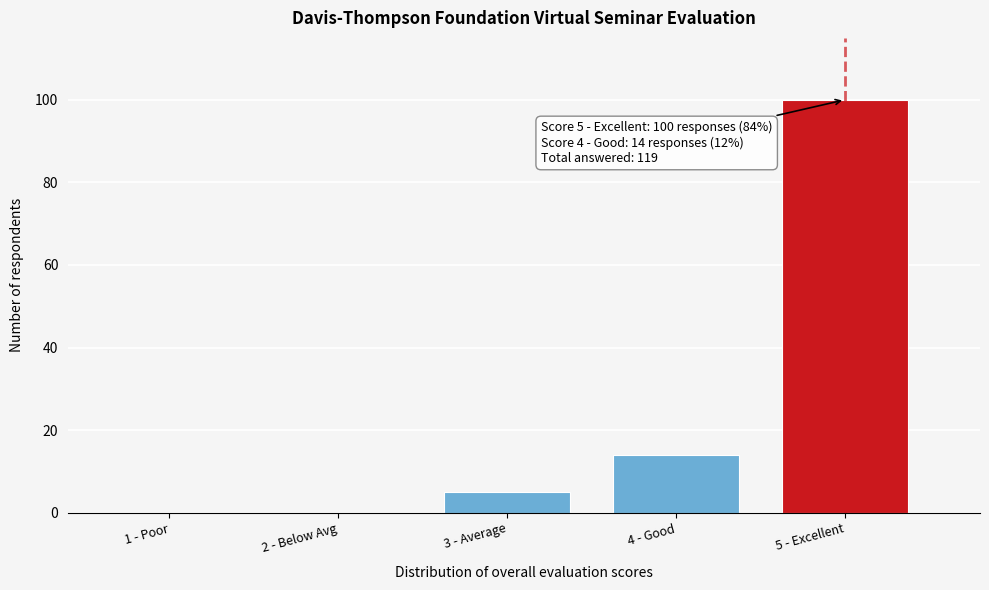

Reading left to right, what are all the values shown in this chart?

1 - Poor=0	2 - Below Avg=0	3 - Average=5	4 - Good=14	5 - Excellent=100